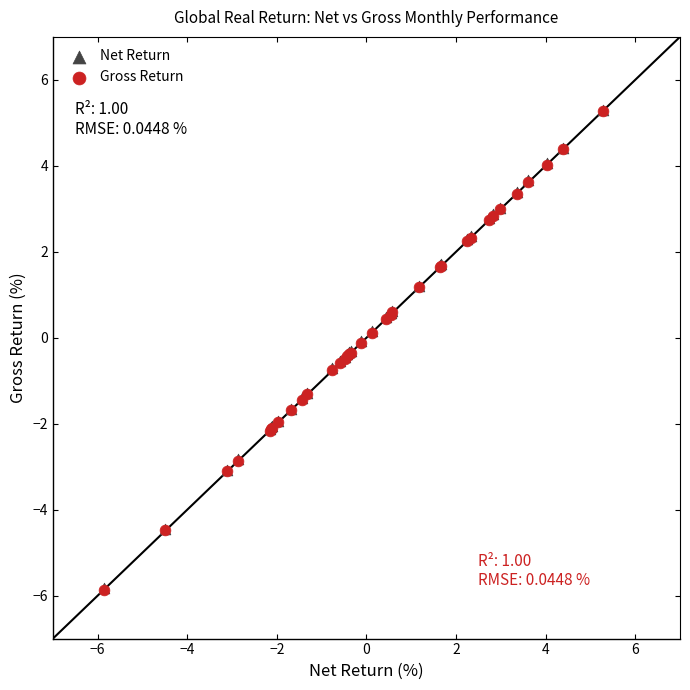

What are all the series names shown in the legend?

Net Return, Gross Return